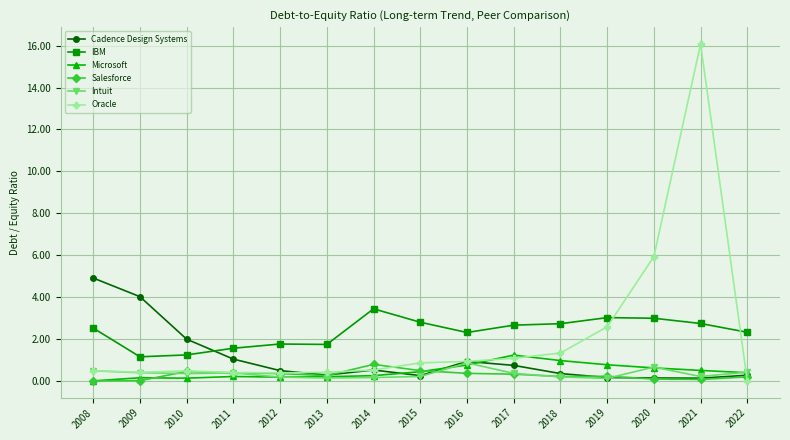

How many values in the IBM series are below 2?

5